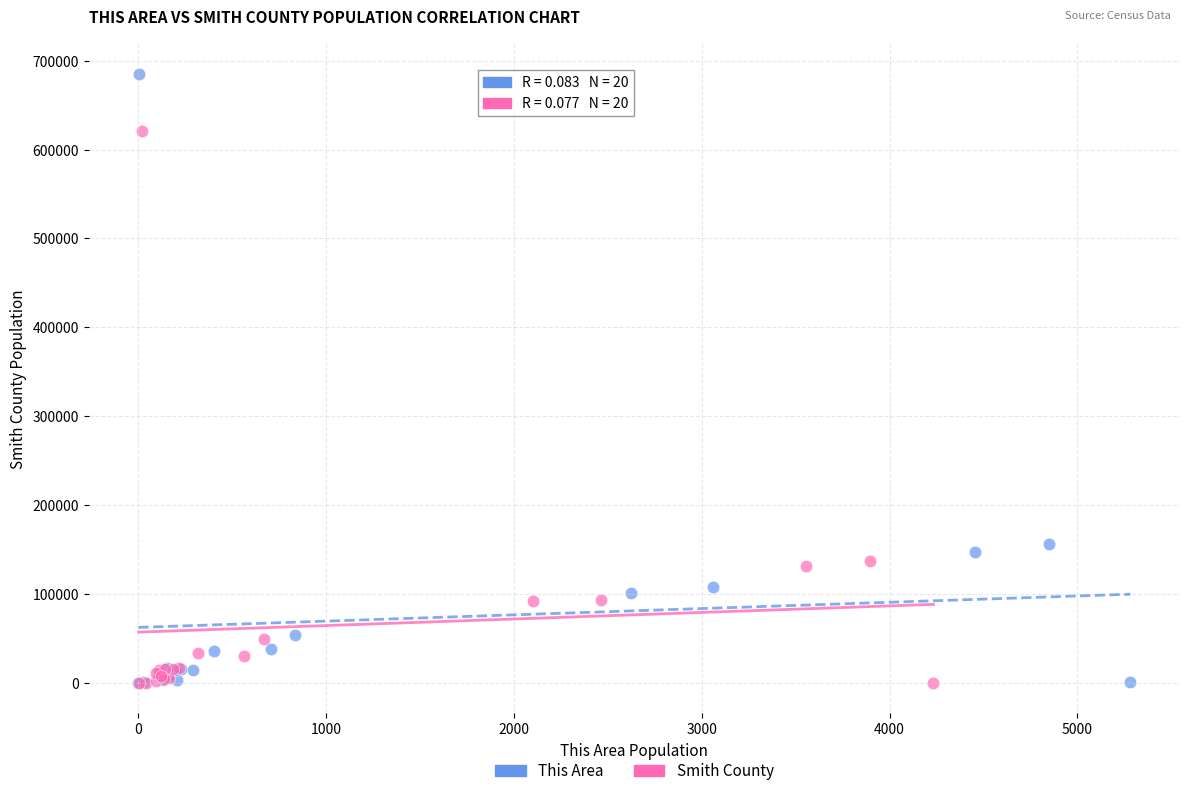

Which series has the largest Y range (max minus min)?

This Area